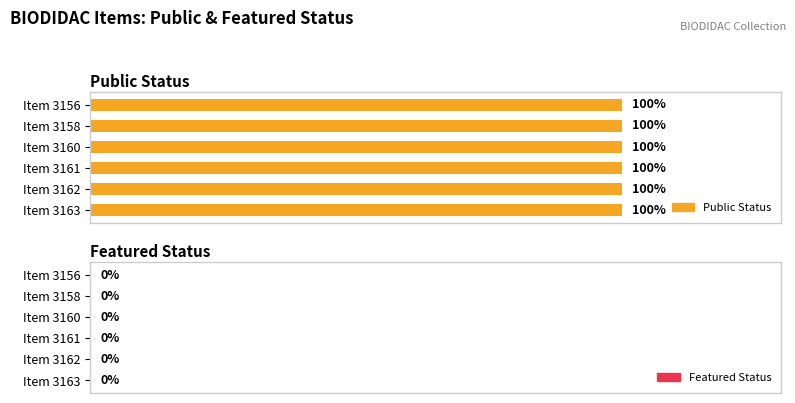

Reading right to left, what are all the values shown in this chart?

public: Item 3163=1	Item 3162=1	Item 3161=1	Item 3160=1	Item 3158=1	Item 3156=1
featured: Item 3163=0	Item 3162=0	Item 3161=0	Item 3160=0	Item 3158=0	Item 3156=0